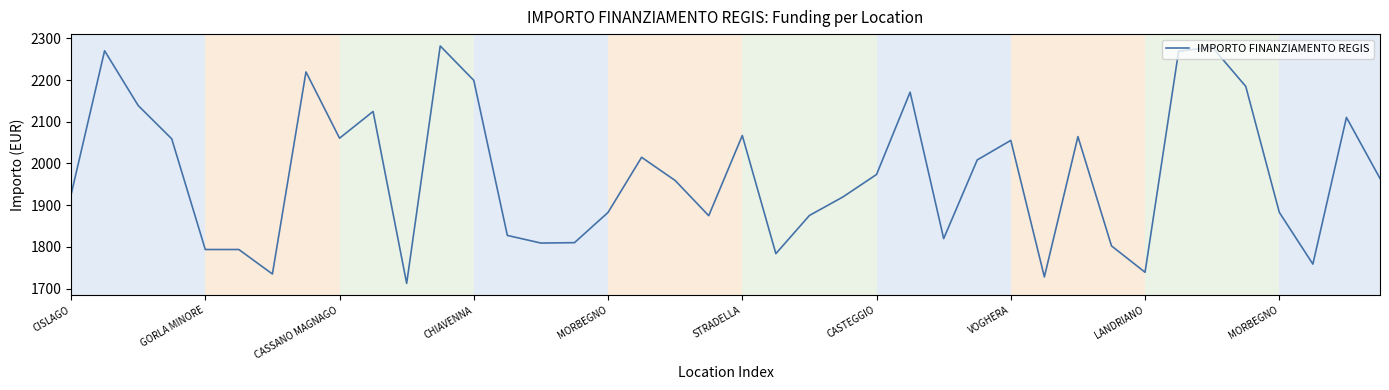

What is the maximum value shown in the chart?

2281.9